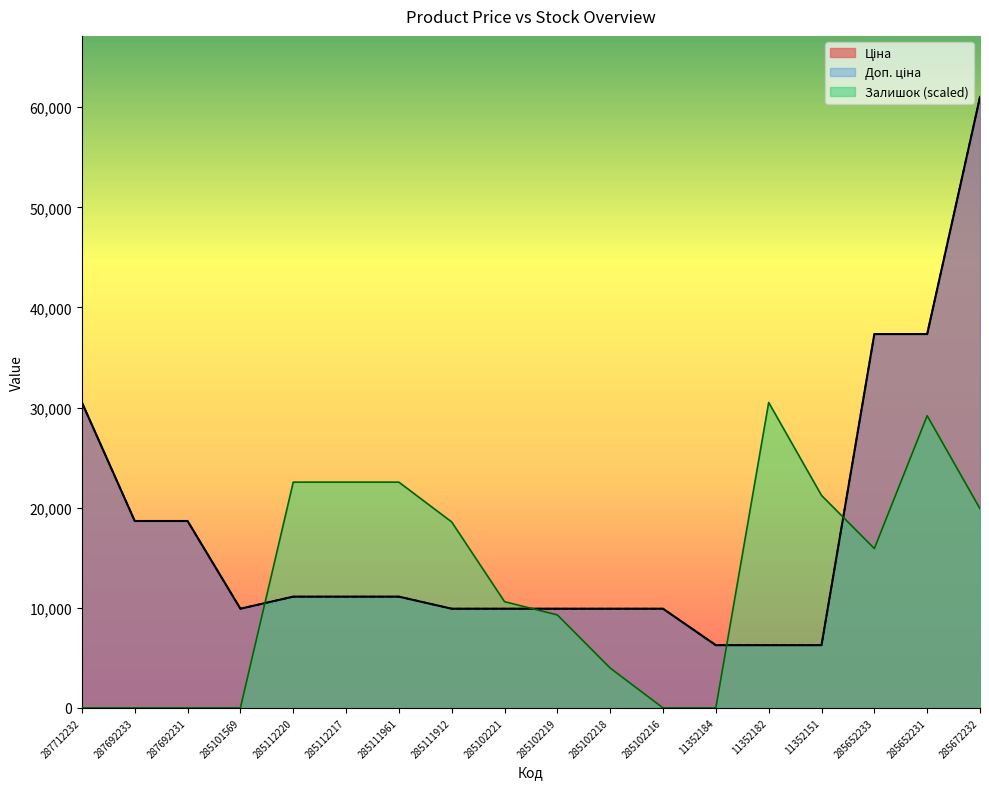

Does the chart display data point markers on the line(s)?

No